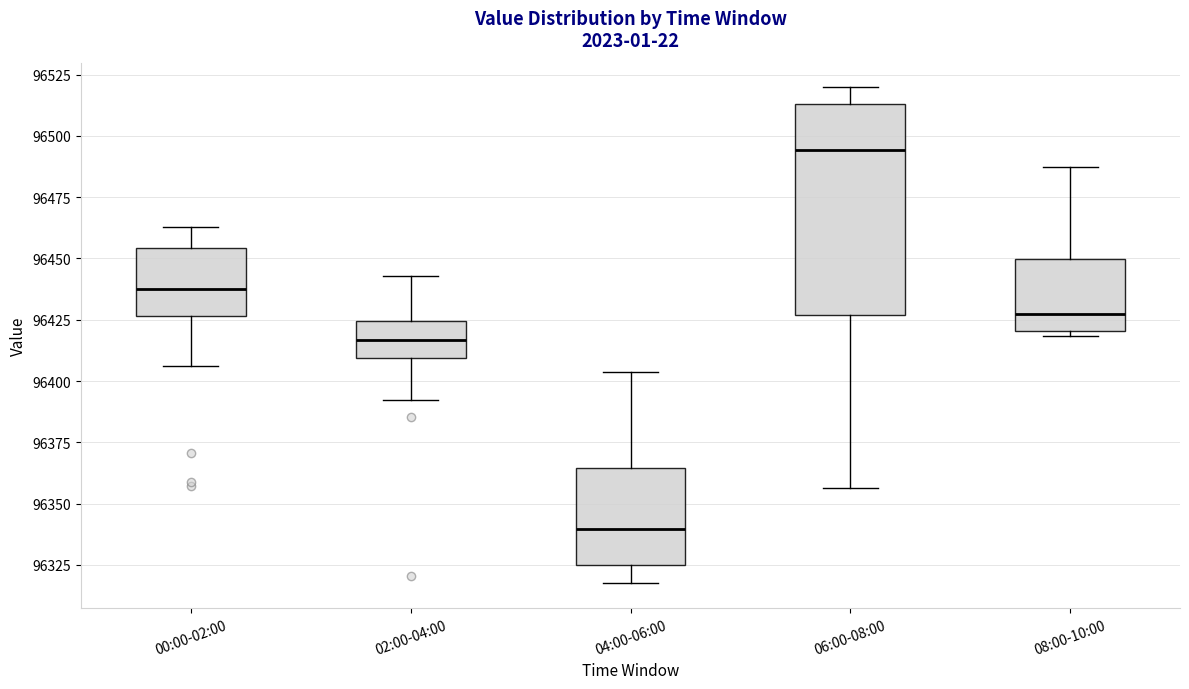

Reading left to right, read every box against the y-axis: the position of its median line, the range the box covers, and the ends of its whiskers. The values are not printed on the chart, so give them approximately, as read against the axis.

00:00-02:00: median 96440, box 96425 to 96455, whiskers 96405 to 96465
02:00-04:00: median 96415, box 96410 to 96425, whiskers 96390 to 96445
04:00-06:00: median 96340, box 96325 to 96365, whiskers 96320 to 96405
06:00-08:00: median 96495, box 96425 to 96515, whiskers 96355 to 96520
08:00-10:00: median 96425, box 96420 to 96450, whiskers 96420 (just below the box's lower edge) to 96490